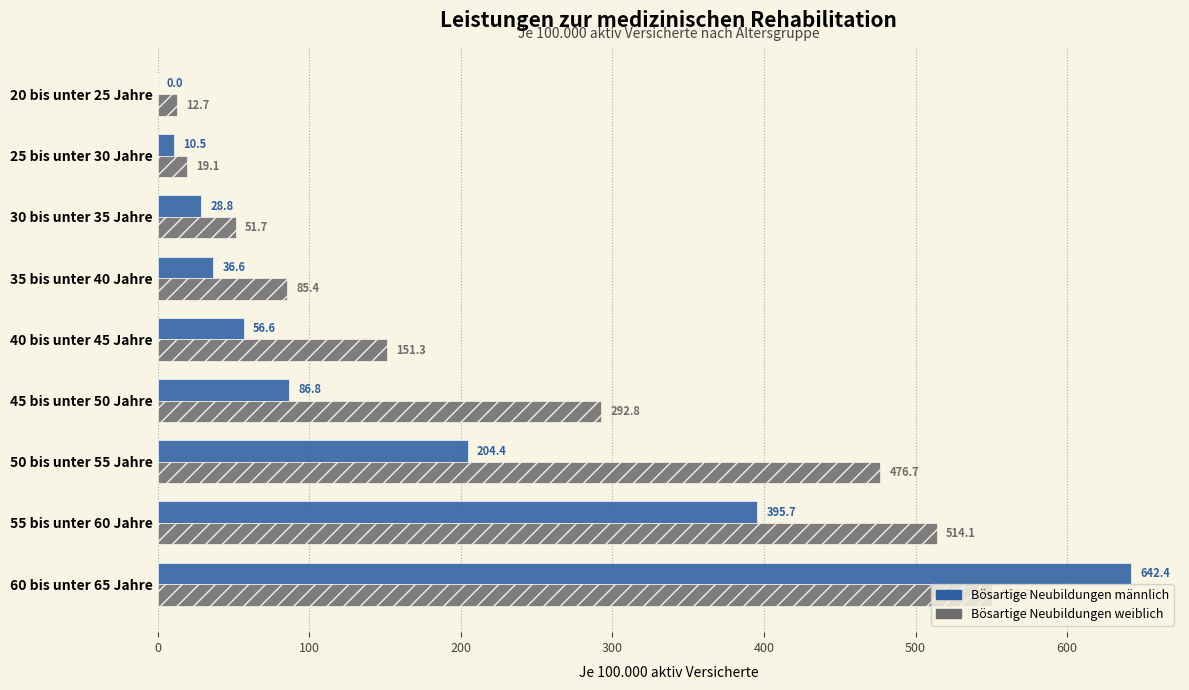

What is the total value across all series at 40 bis unter 45 Jahre?

207.9